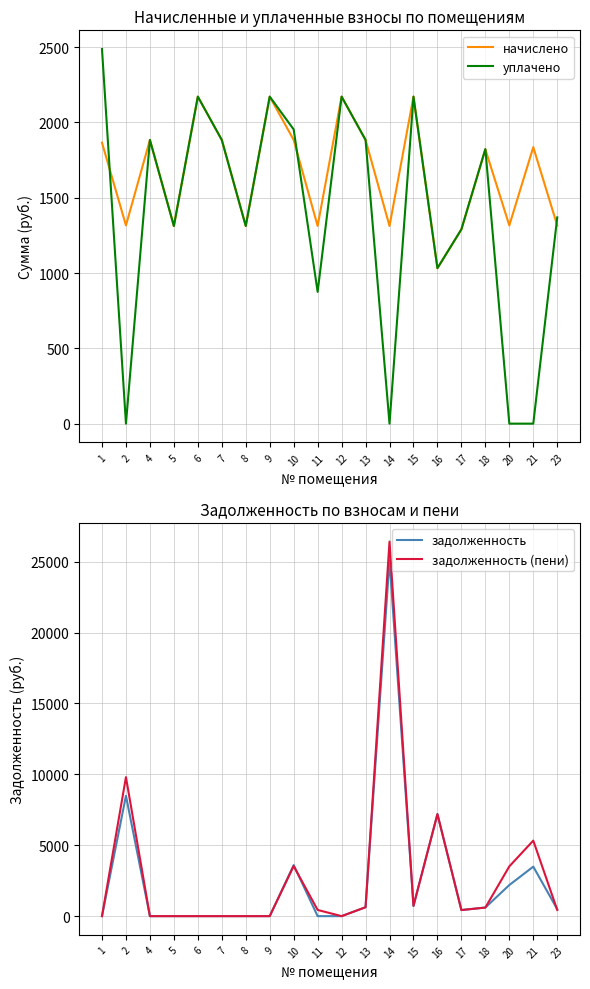

At 17, list the series in order from smallest to largest.

задолженность, задолженность (пени), начислено, уплачено